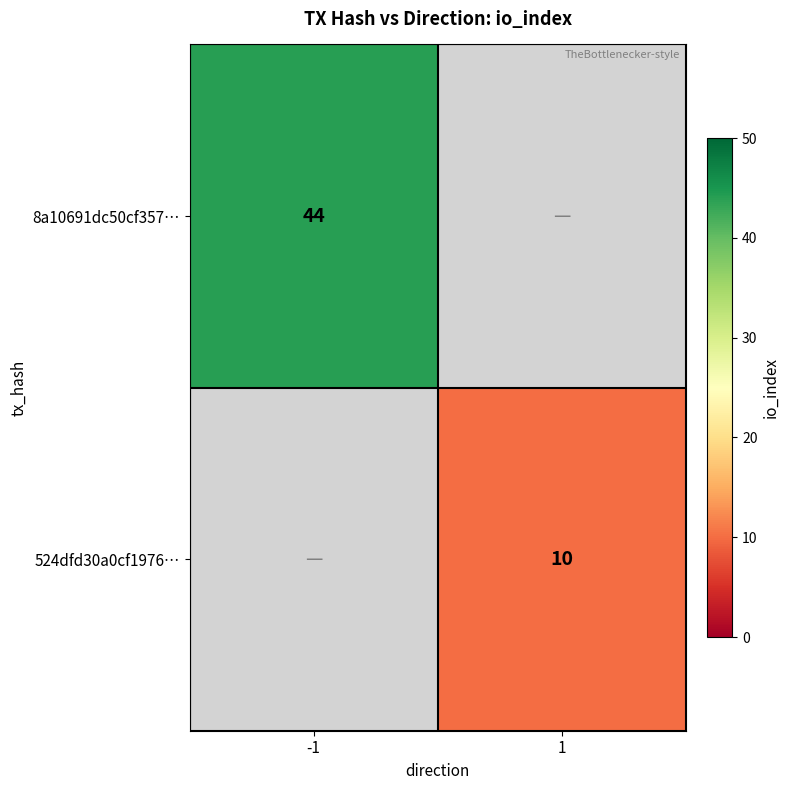

Is it true that 524dfd30a0cf1976… equals 10 at 1?

True